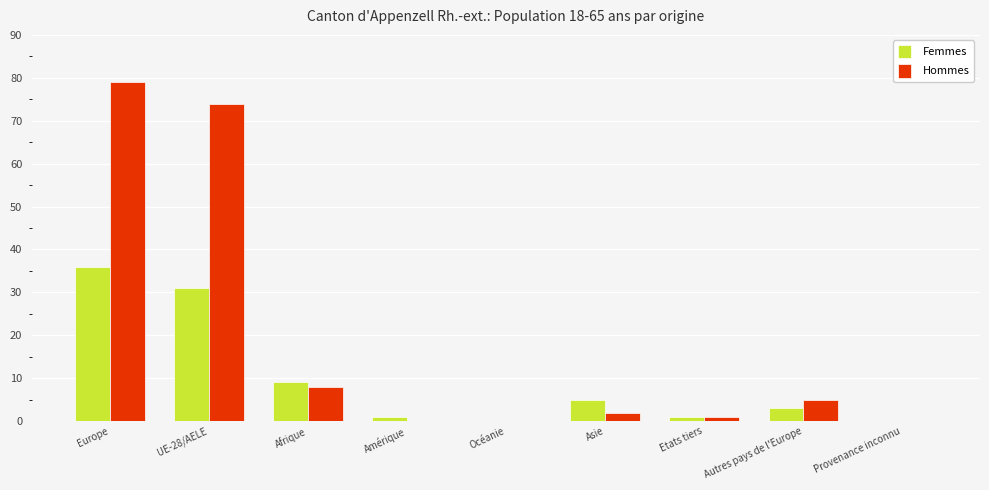

What is the average value of the Femmes series?

10